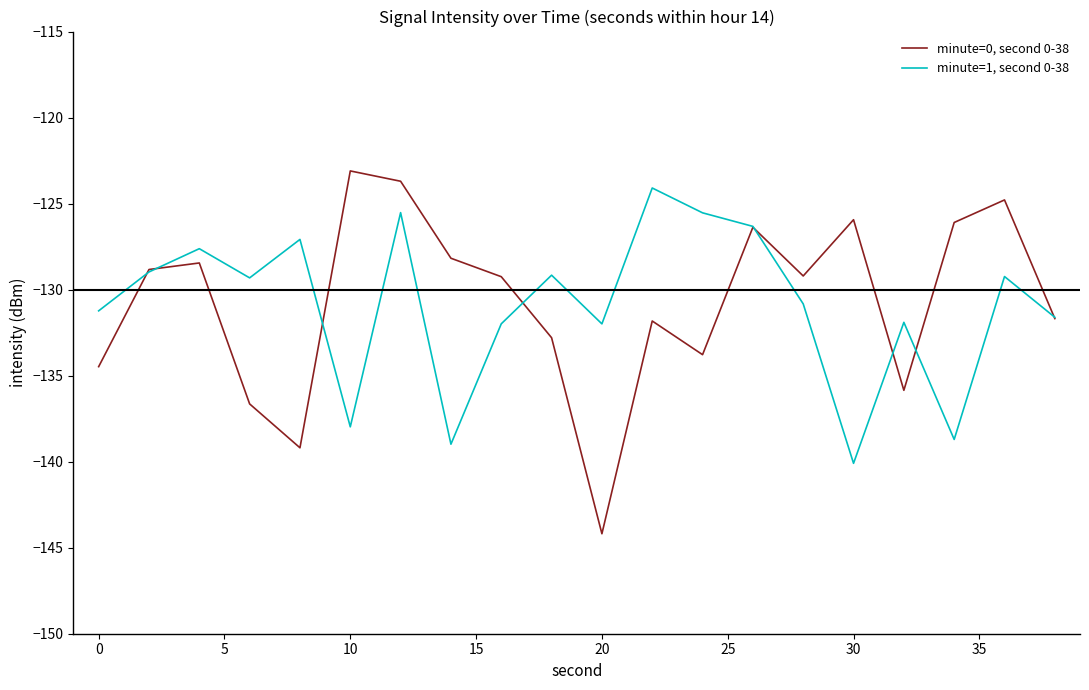

At how many categories does at least one series exceed -131?

16